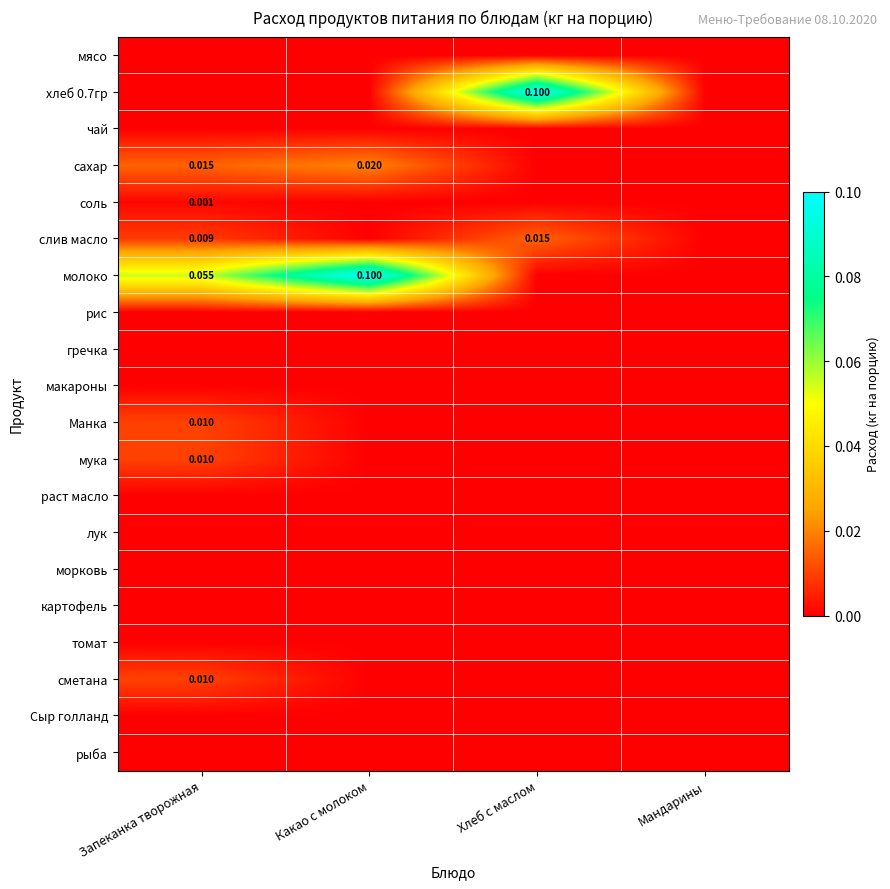

Where is лук nearest to the value 0?

Запеканка творожная